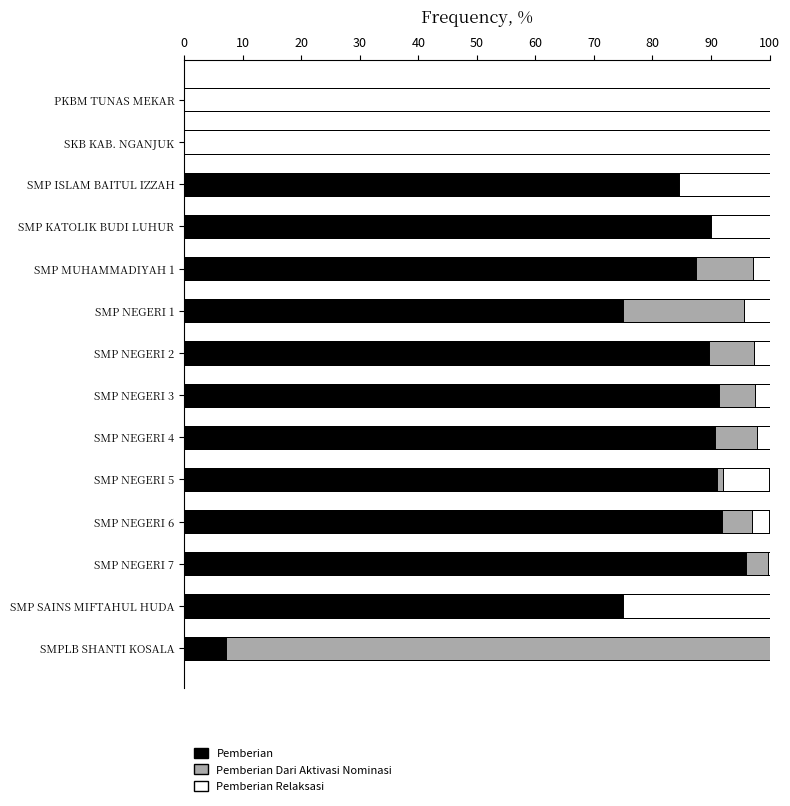

What is the difference between the maximum and minimum values in the Pemberian Relaksasi series?

100.0